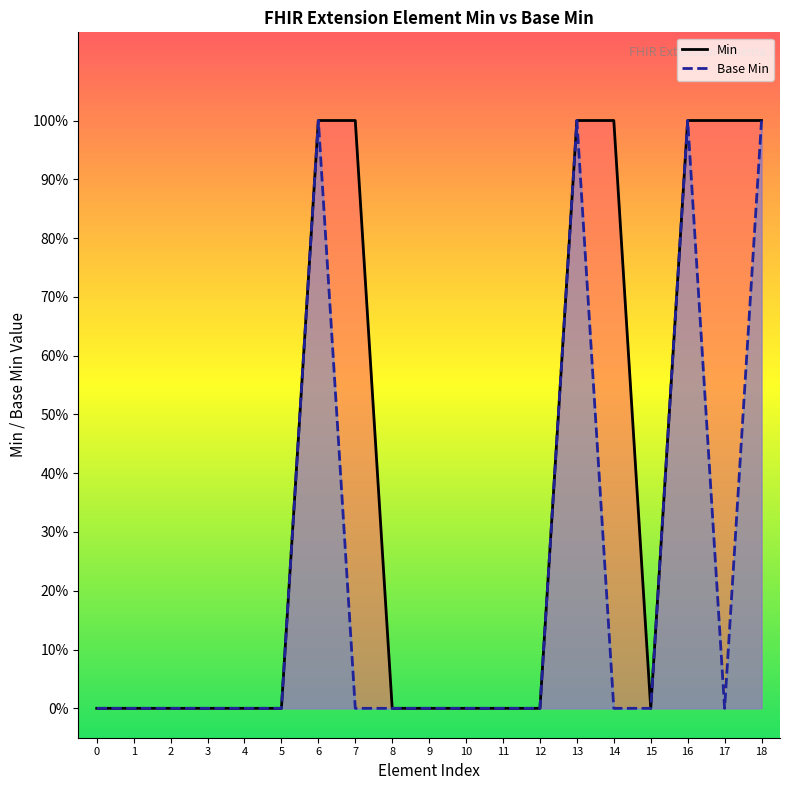

How many distinct data groups are displayed?

2